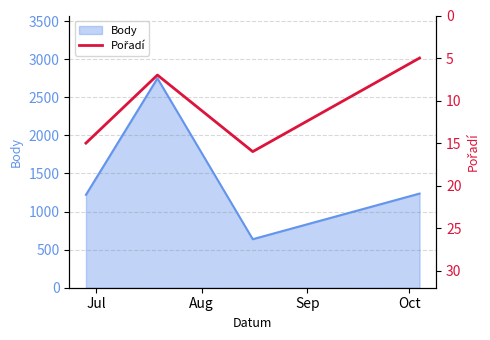

True or false: Body has more than 2 points higher than both neighbors.

False